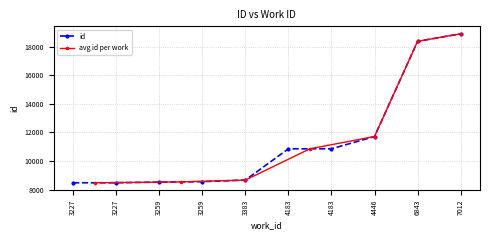

Reading left to right, transcribe all the data shown in this chart.

3227=8475	3227=8476	3259=8517	3259=8554	3383=8663	4183=10853	4183=10854	4446=11711	6843=18373	7012=18902